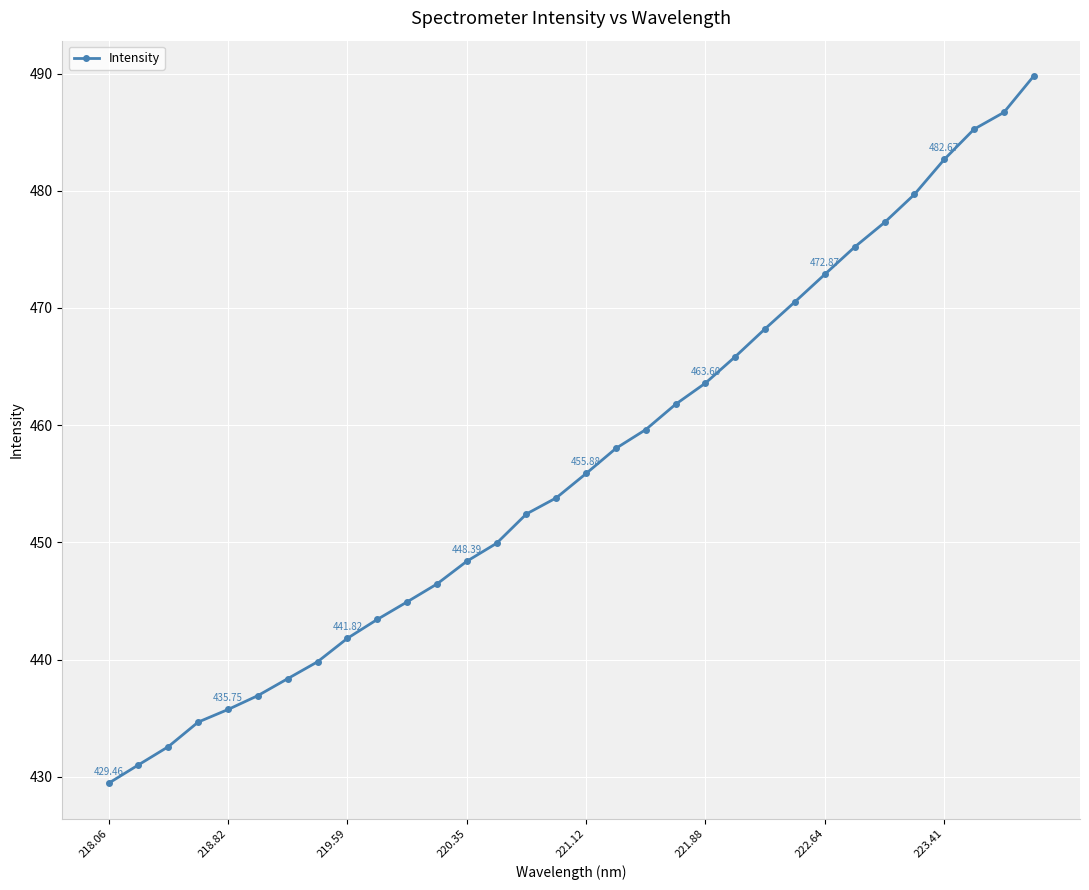

Reading right to left, list all the values displayed in this chart.

489.8	486.7	485.3	482.7	479.7	477.3	475.2	472.9	470.5	468.2	465.9	463.6	461.8	459.6	458.0	455.9	453.8	452.4	449.9	448.4	446.5	444.9	443.4	441.8	439.8	438.4	436.9	435.8	434.7	432.6	431.0	429.5